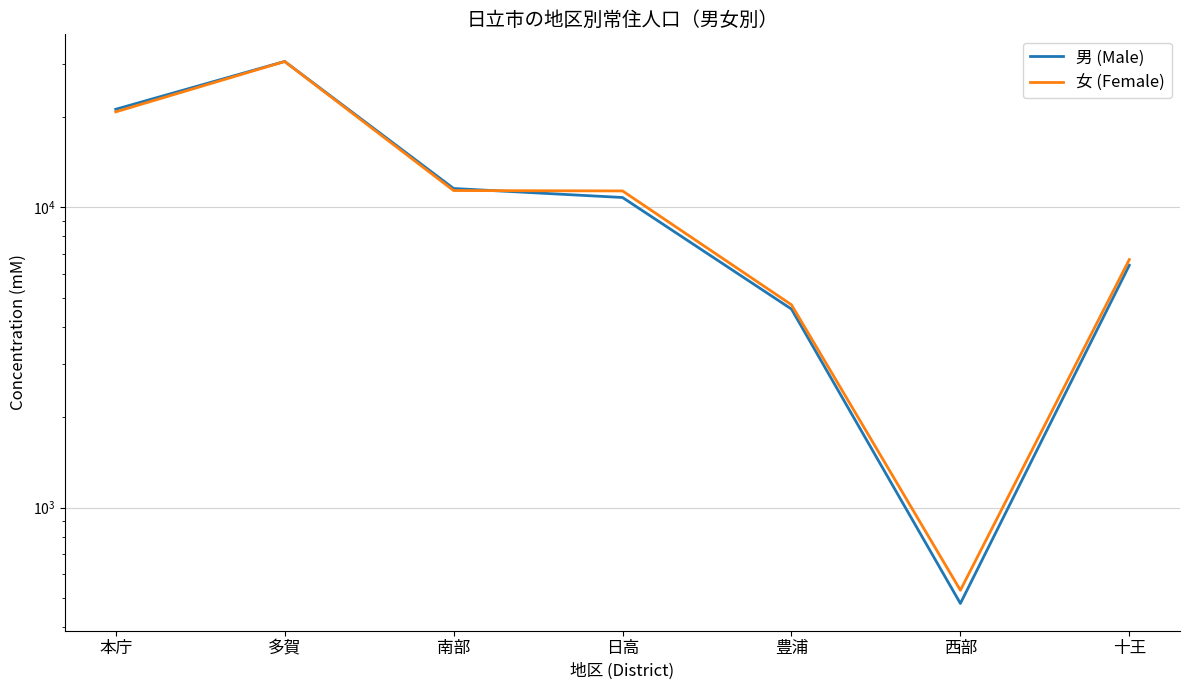

Is the value of 女 (Female) at 十王 greater than the value of 男 (Male) at 十王?

Yes